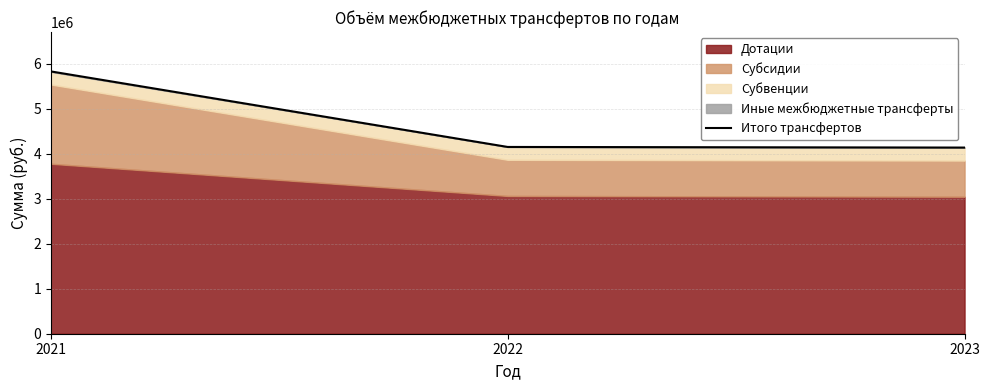

The value at 2023 is 2357497. True or false?

False